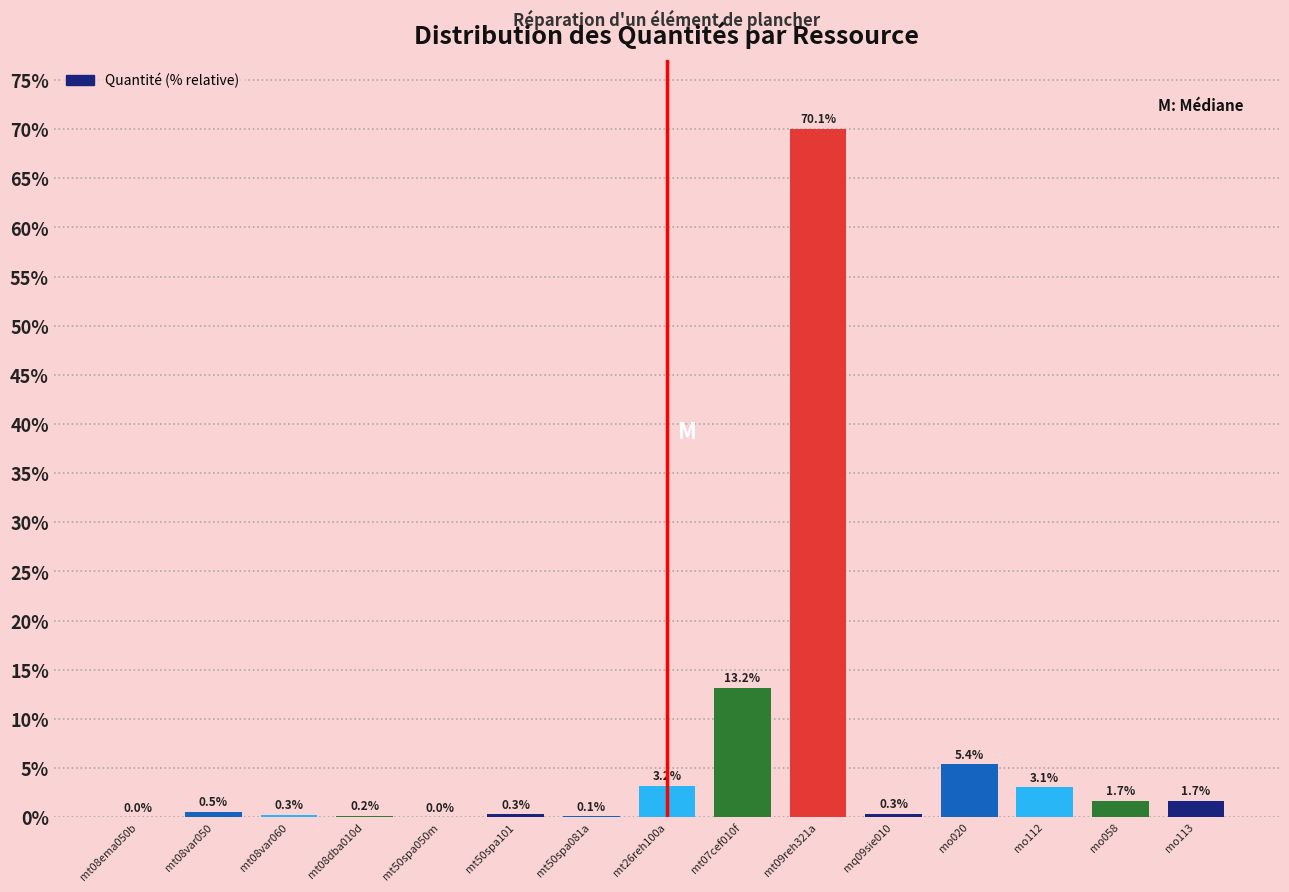

What is the maximum value shown in the chart?

70.1